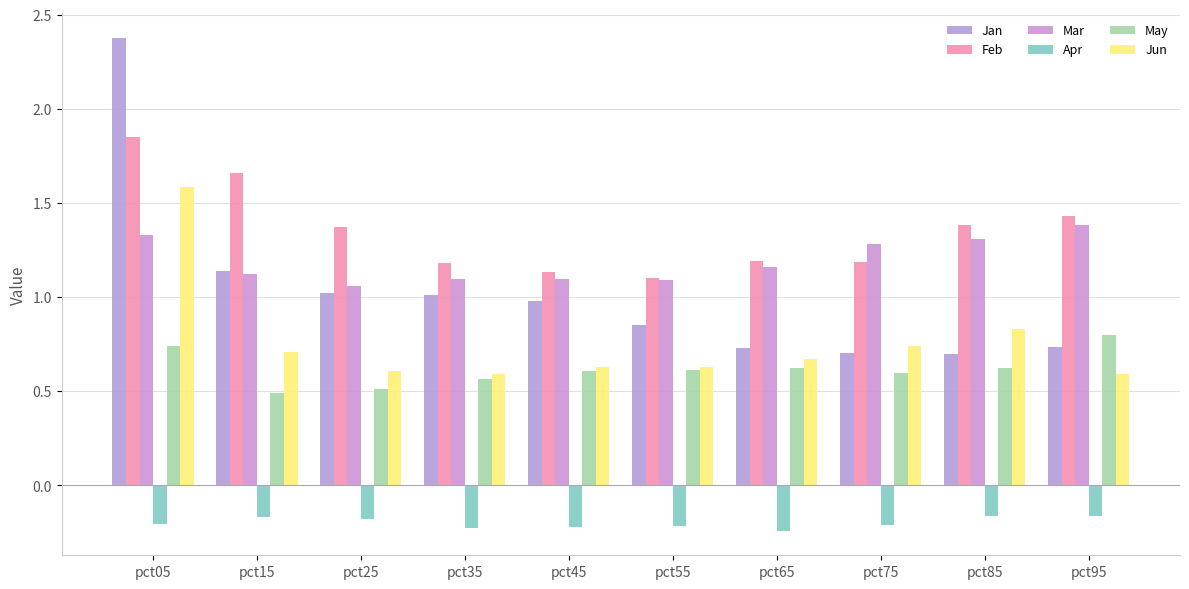

At how many categories does at least one series exceed 1?

10